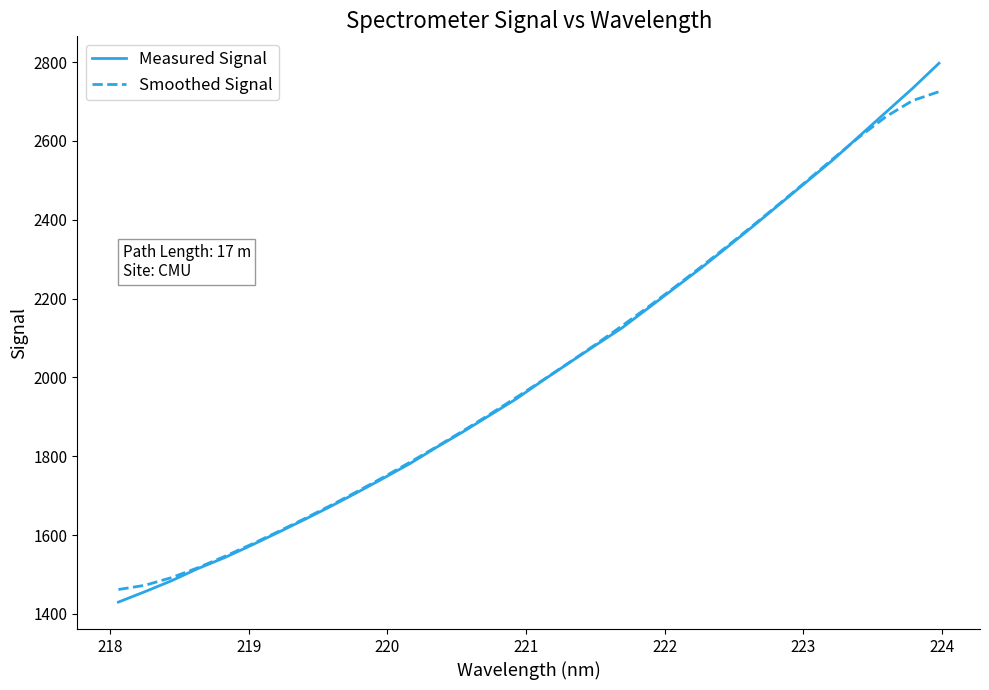

What is the lowest value of the Measured Signal series?

1430.1